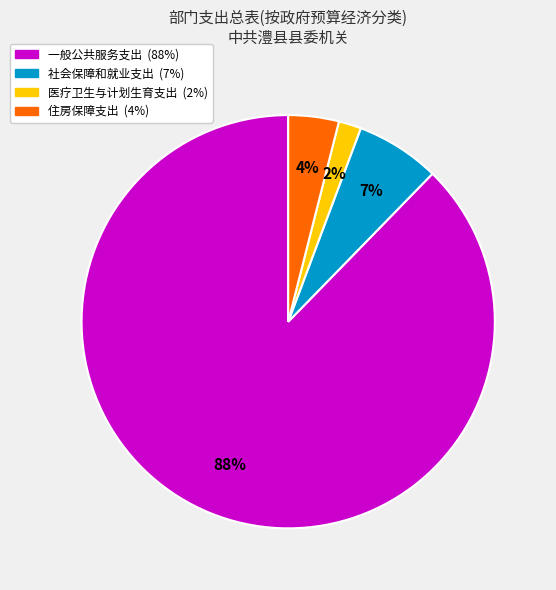

Between 社会保障和就业支出 and 一般公共服务支出, which is larger?

一般公共服务支出